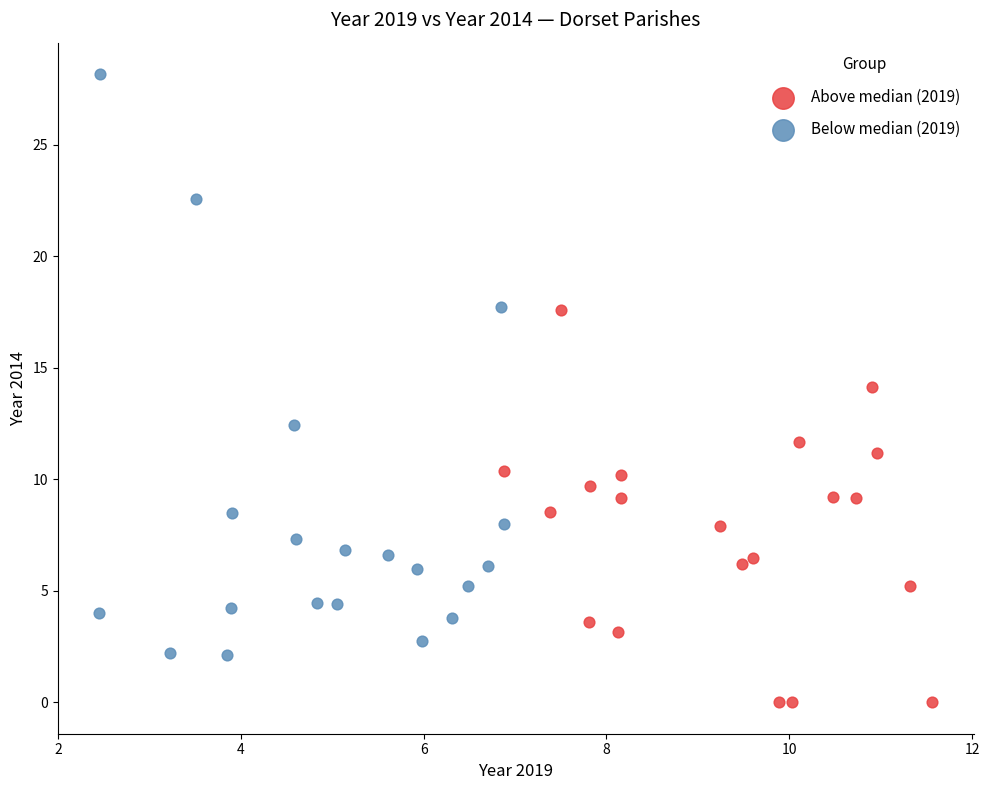

Which series reaches the maximum Y coordinate?

Below median (2019)